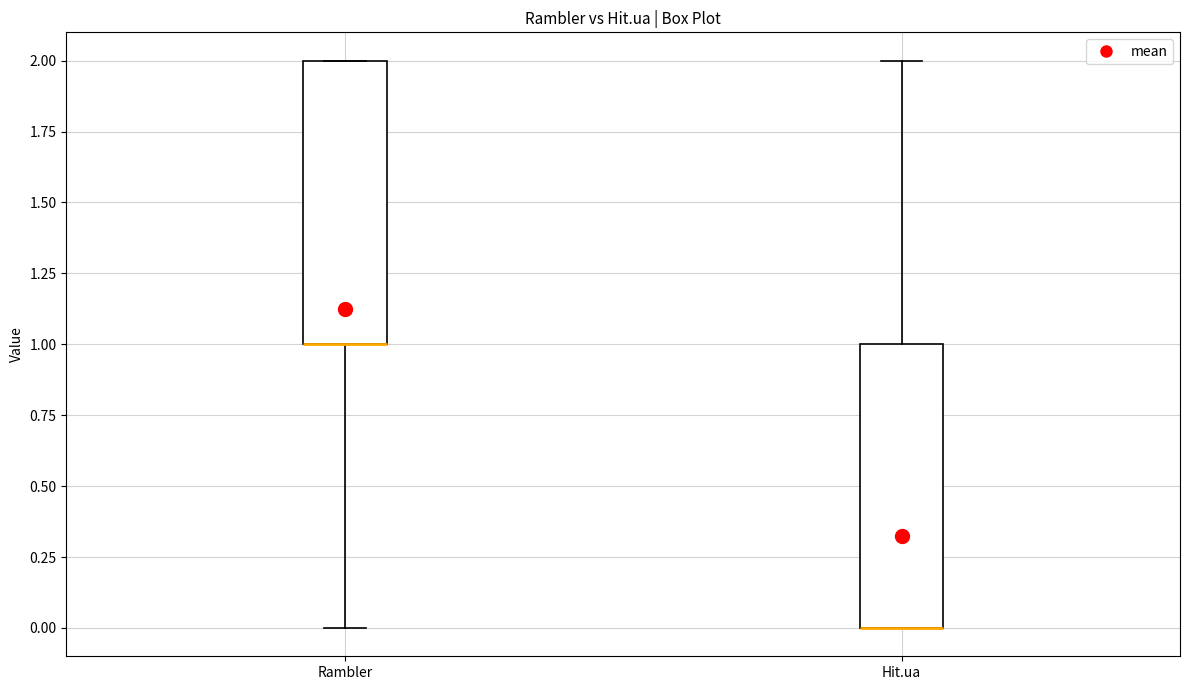

Reading left to right, read every box against the y-axis: the position of its median line, the range the box covers, and the ends of its whiskers. The values are not printed on the chart, so give them approximately, as read against the axis.

Rambler: median 1 (drawn on the box's lower edge), box 1 to 2, whiskers 0 to 2
Hit.ua: median 0 (drawn on the box's lower edge), box 0 to 1, whiskers 0 to 2